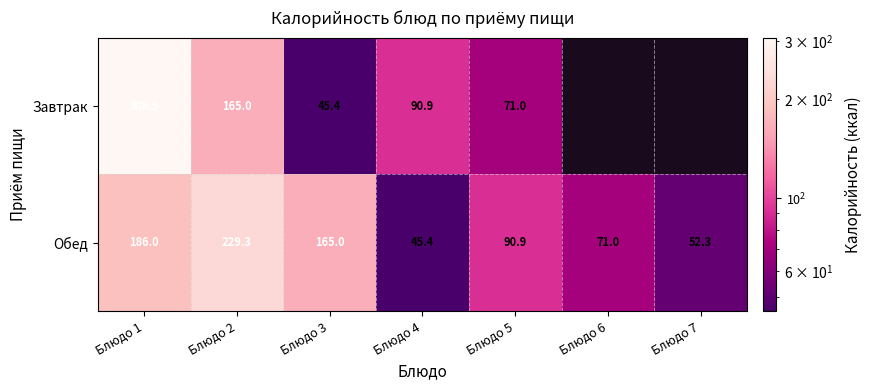

Which category has the lowest value in the Обед series?

Блюдо 4